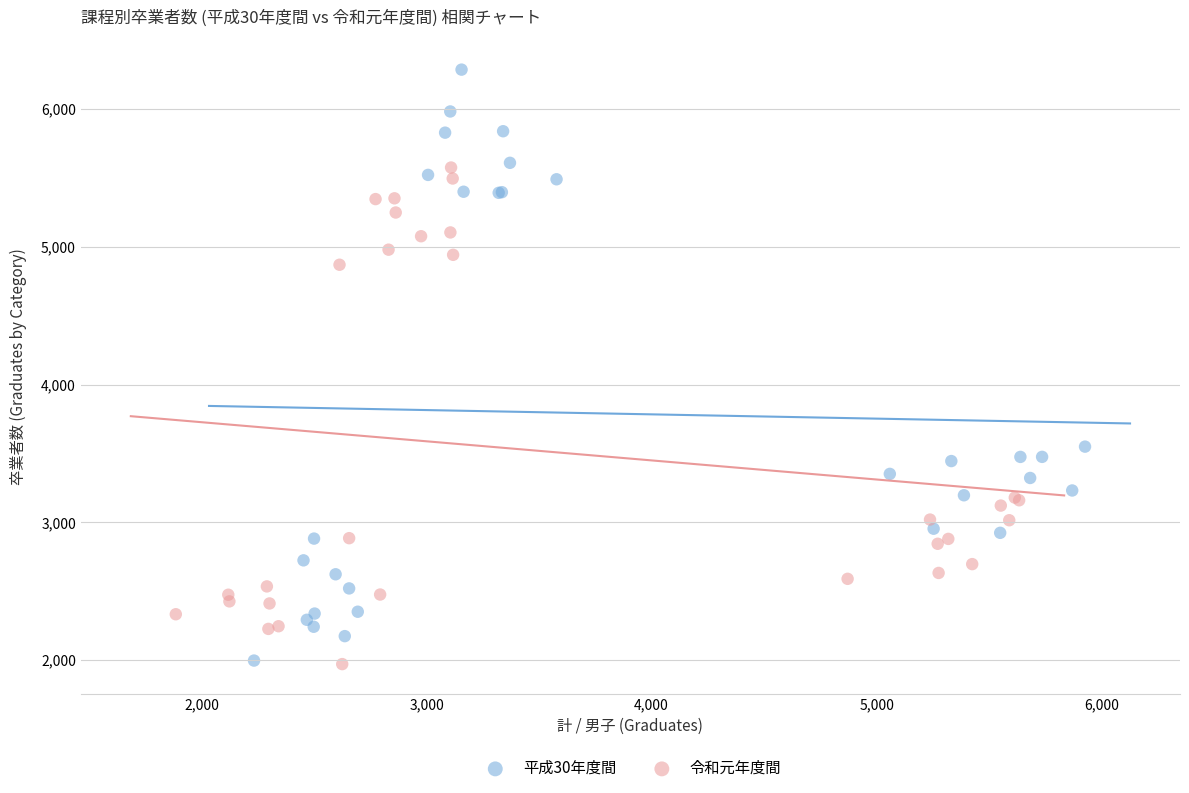

Which series has the widest spread of Y values?

平成30年度間